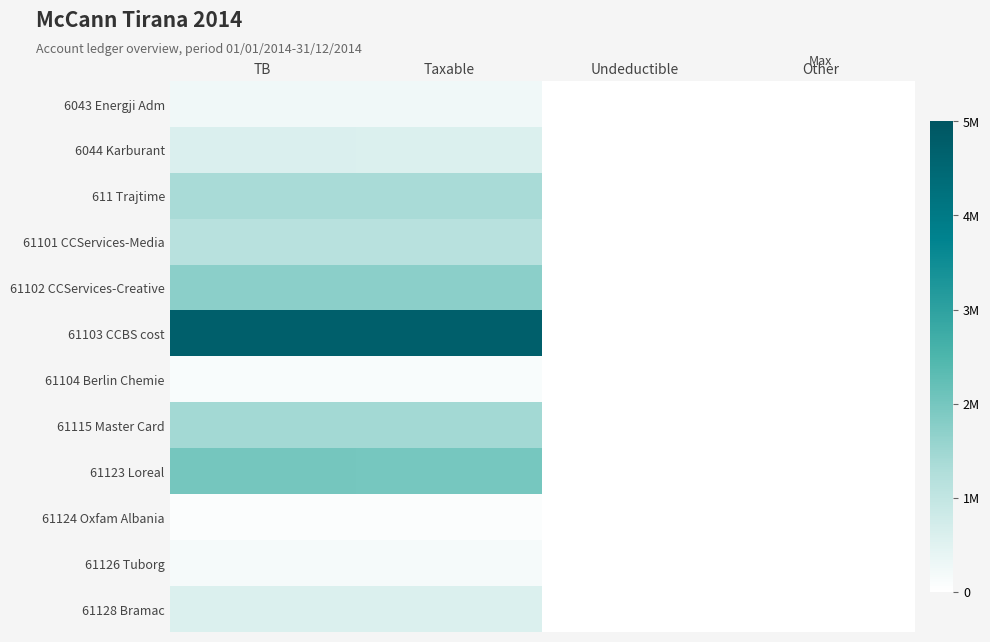

What is the maximum value shown in the chart?

4735066.9